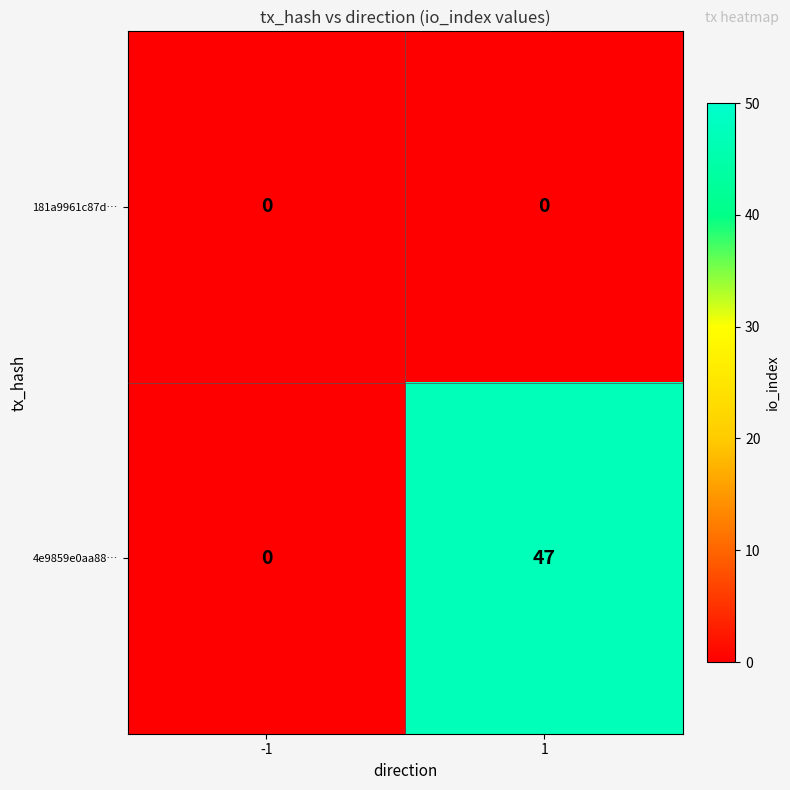

Read the 4e9859e0aa88… value at 1.

47